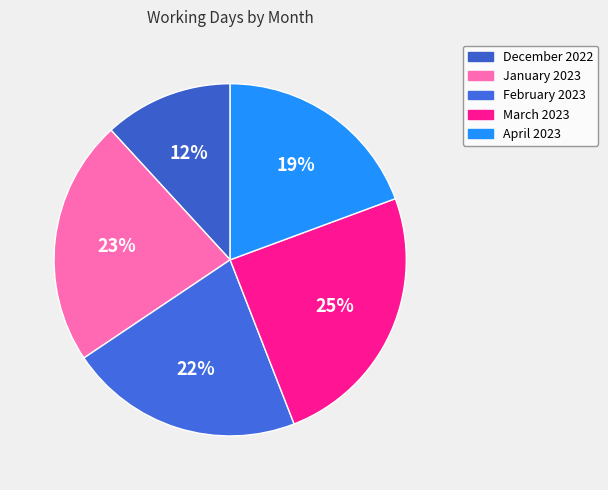

What is the total percentage of December 2022 and February 2023?

33.3%